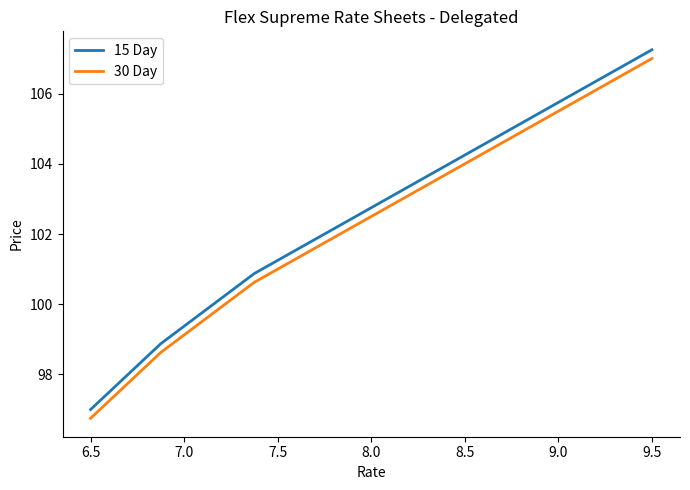

True or false: 30 Day and 15 Day intersect in this chart.

False